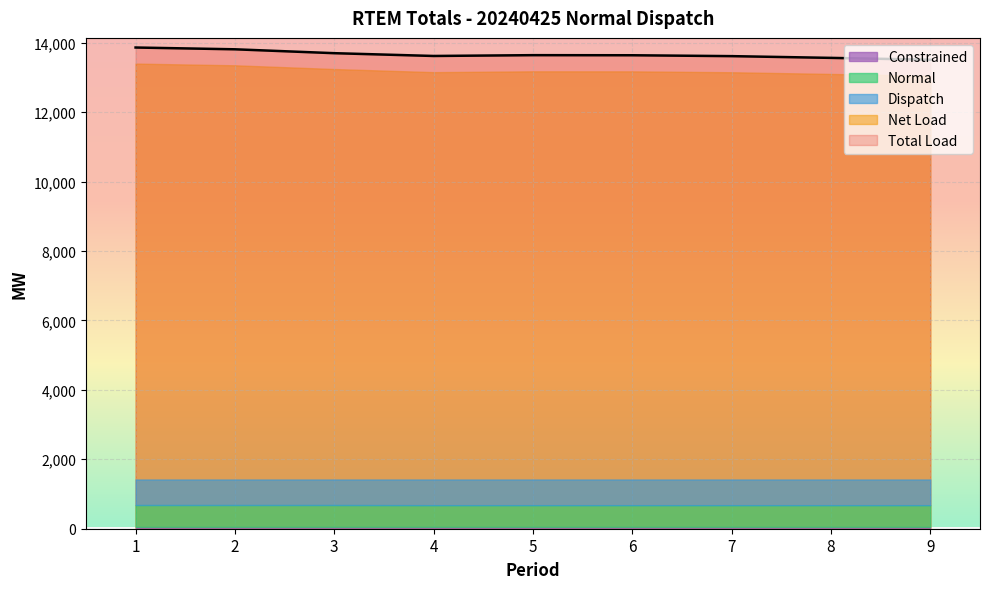

At which category is the sum across all series the highest?

1